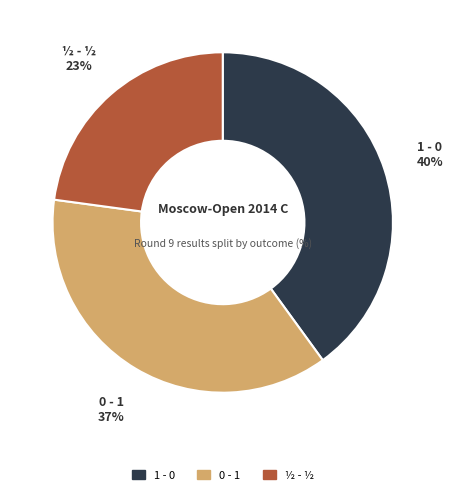

How many segments does this pie chart have?

3